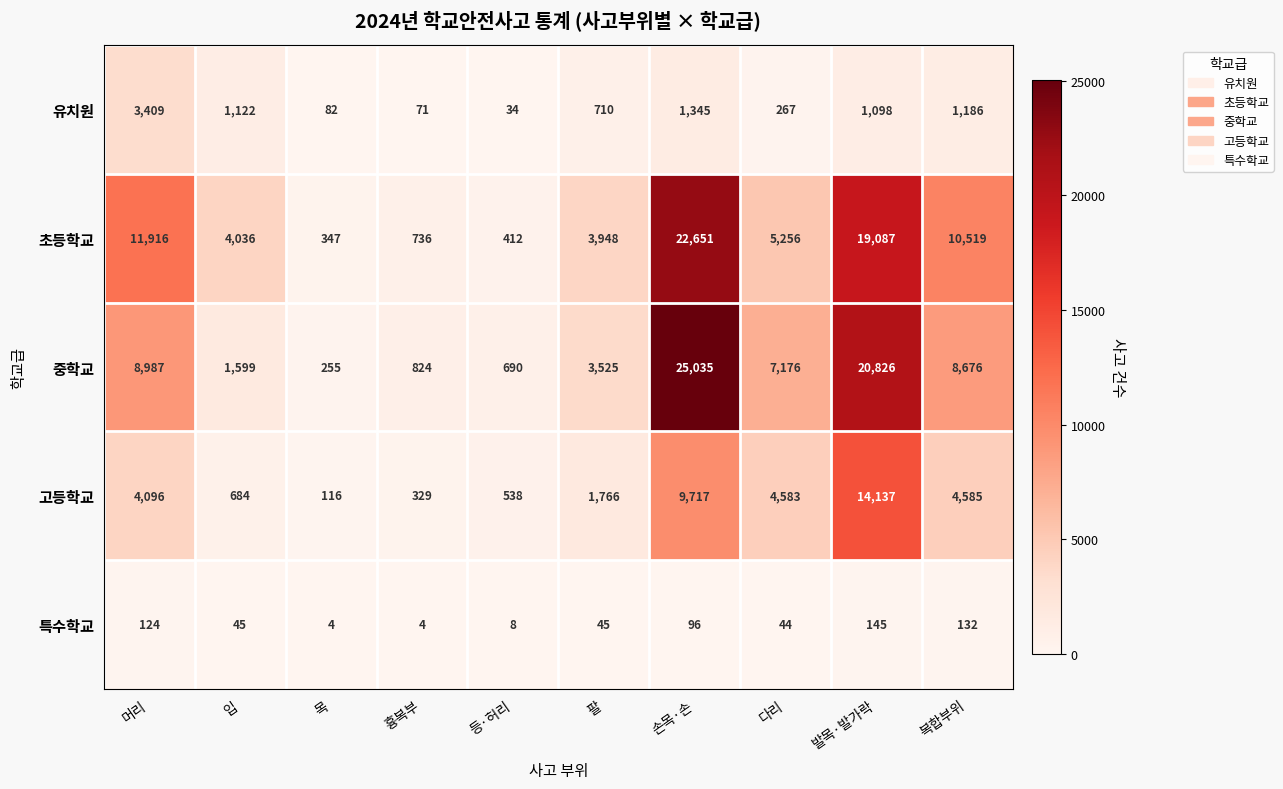

Rank the series at 입 from lowest to highest value.

특수학교, 고등학교, 유치원, 중학교, 초등학교